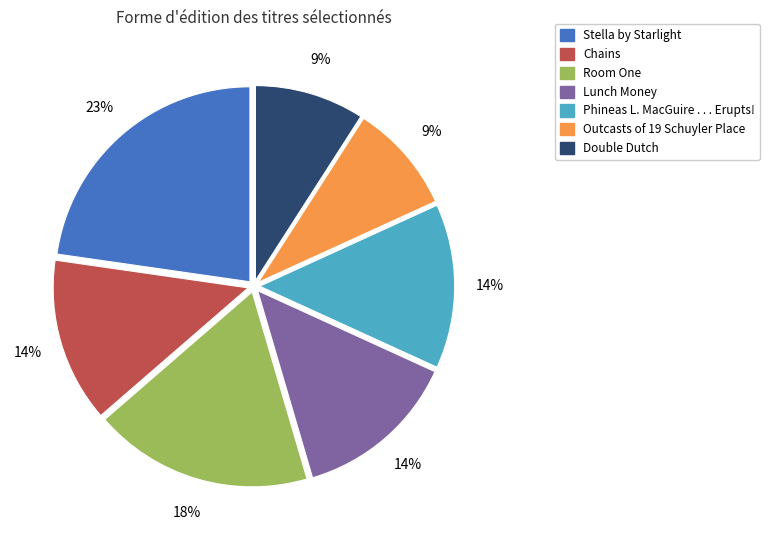

Approximately how many times larger is the value at Lunch Money compared to Room One?

0.8